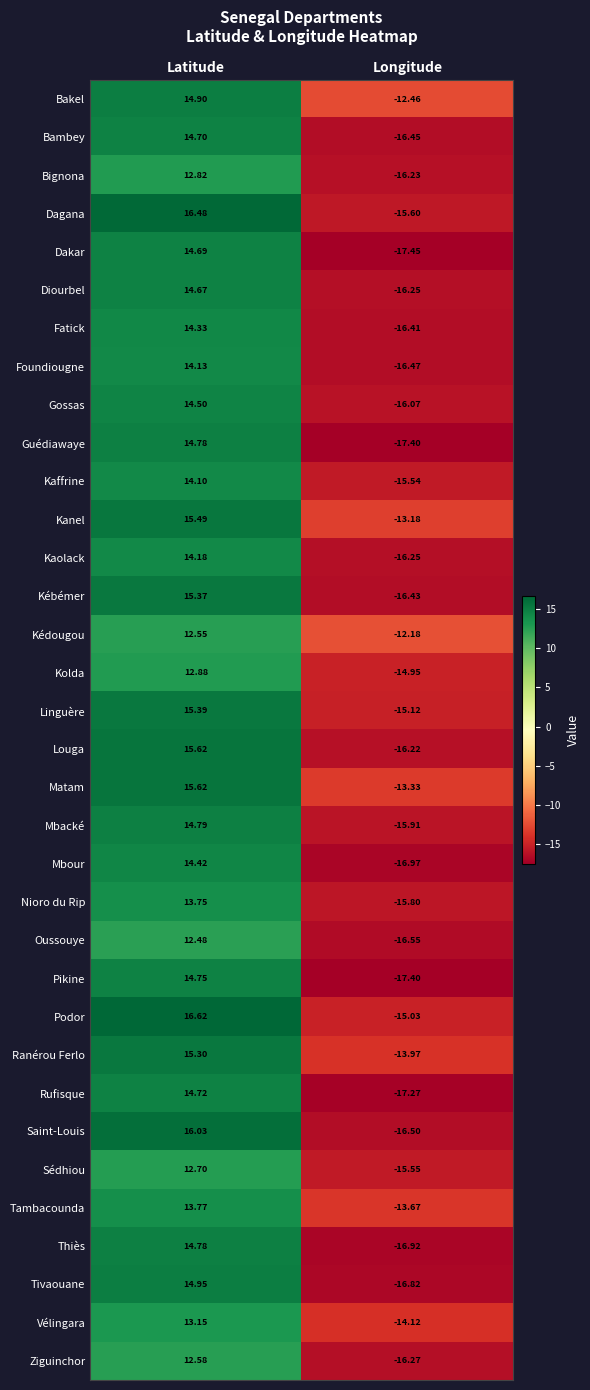

Rank the categories by Oussouye value from lowest to highest.

Longitude, Latitude